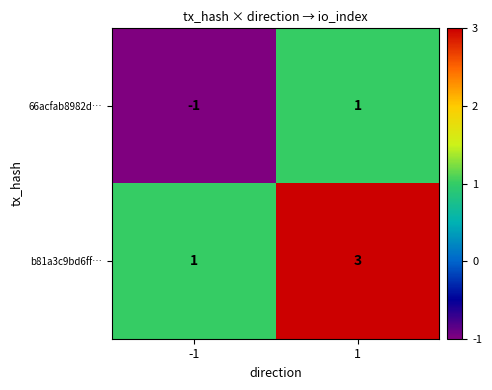

The 66acfab8982d… series shows 0 at 1. True or false?

False